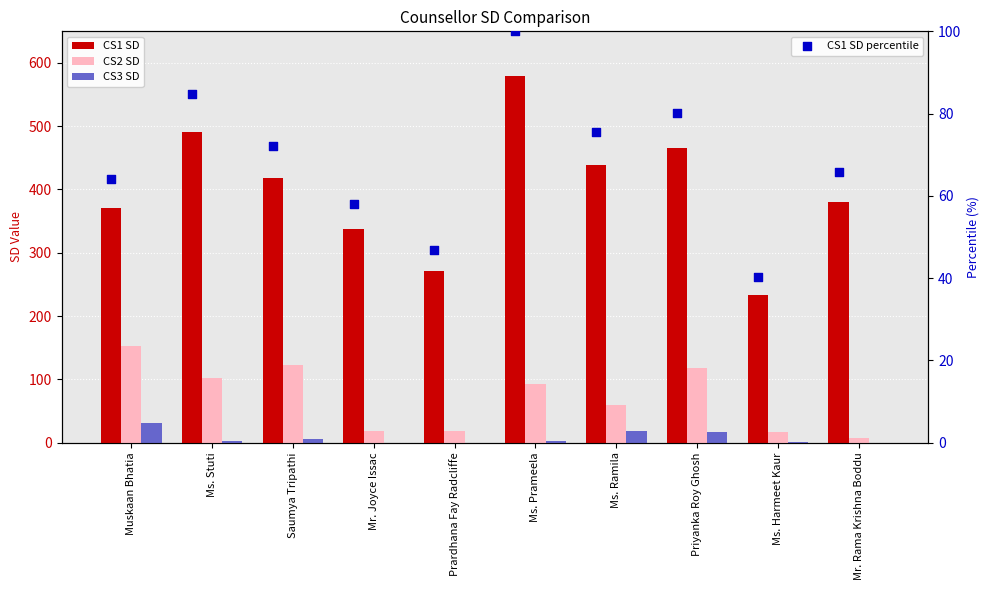

At which category is the sum across all series the highest?

Ms. Prameela